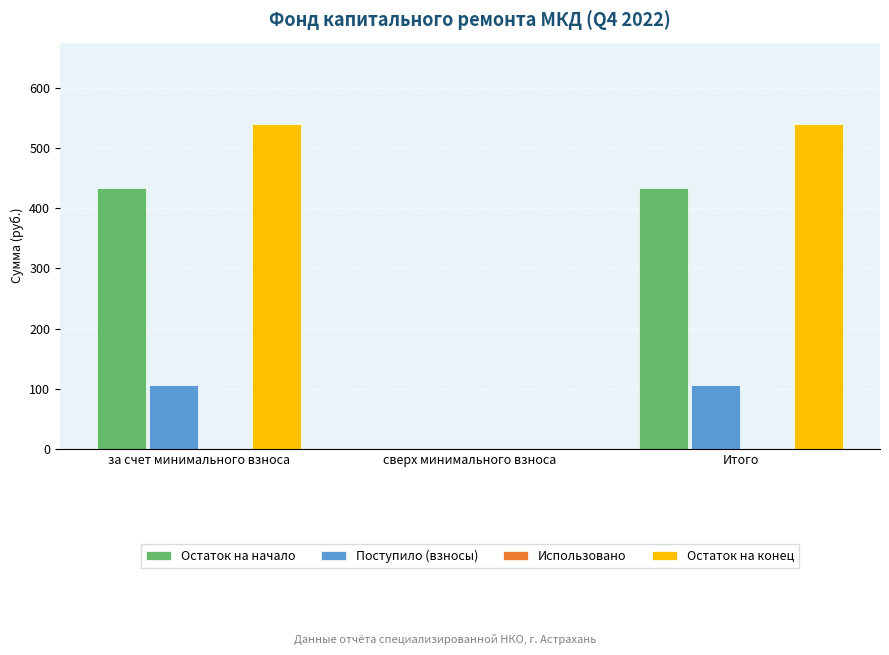

What is the total value across all series at Итого?

1080.9